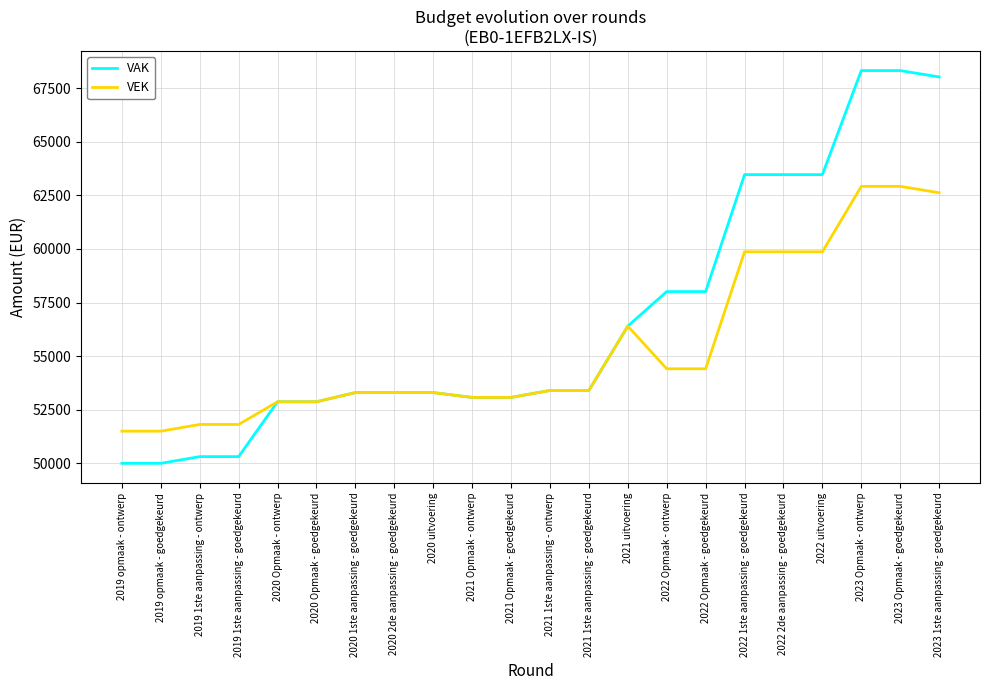

What is the sum of the VEK values at 2023 Opmaak - ontwerp and 2022 Opmaak - ontwerp?

117332